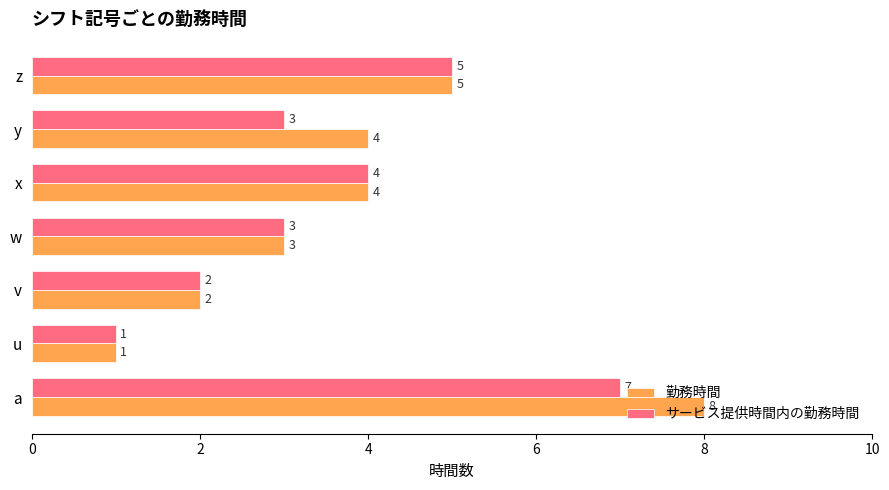

What is the maximum value shown in the chart?

8